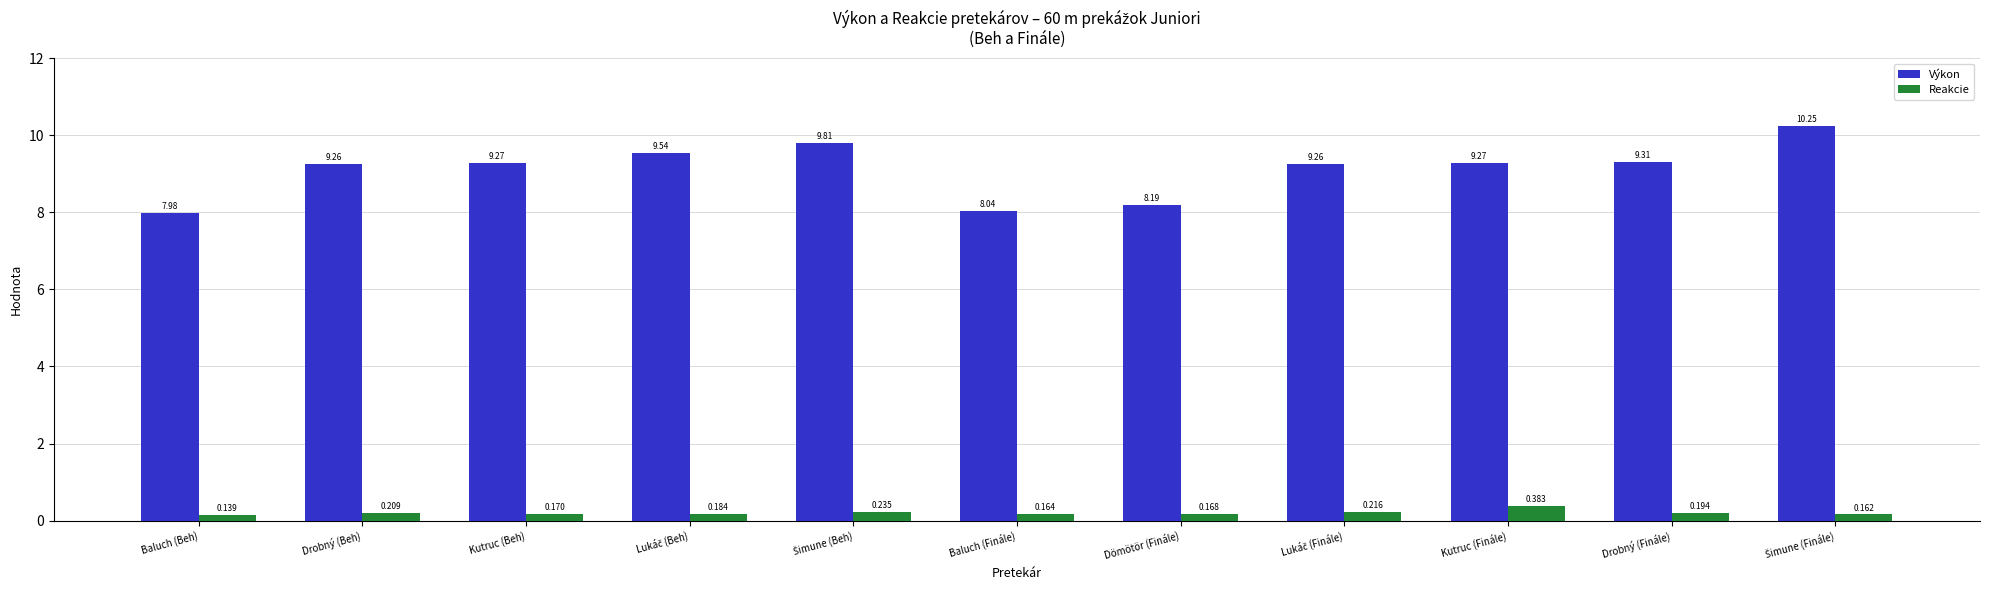

At which label is Reakcie closest to 0?

Baluch (Beh)